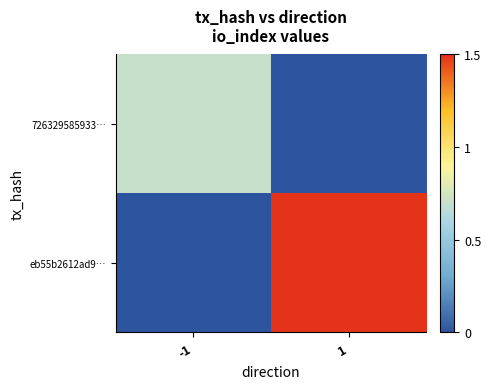

Reading right to left, what are all the values shown in this chart?

726329585933…: 1=0.0	-1=0.7
eb55b2612ad9…: 1=1.5	-1=0.0